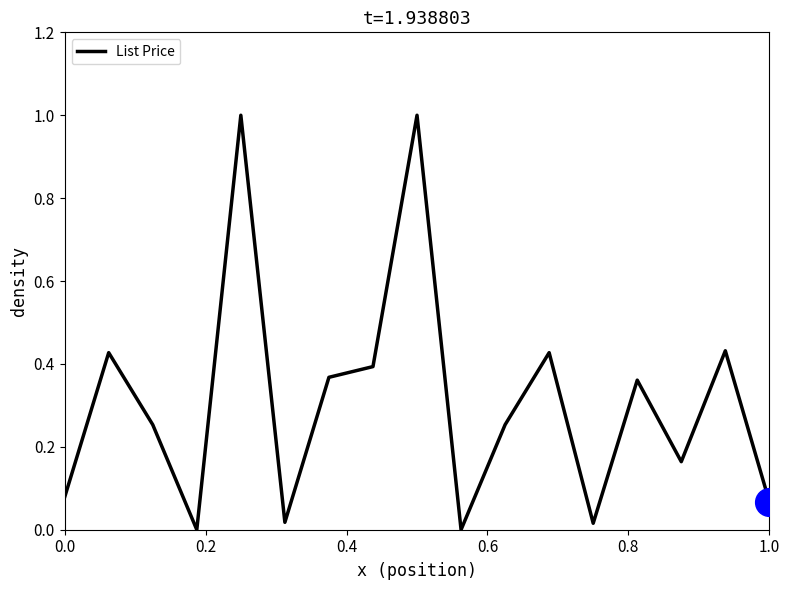

What is the greatest value displayed?

1.0